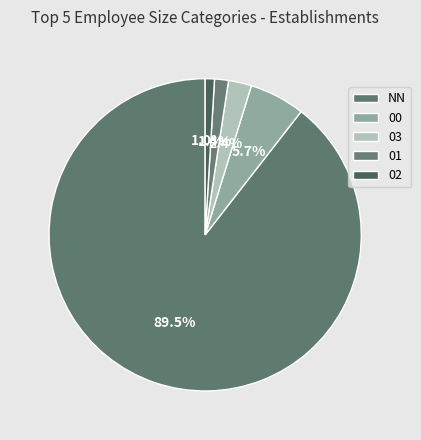

What is the largest slice in the pie chart?

NN